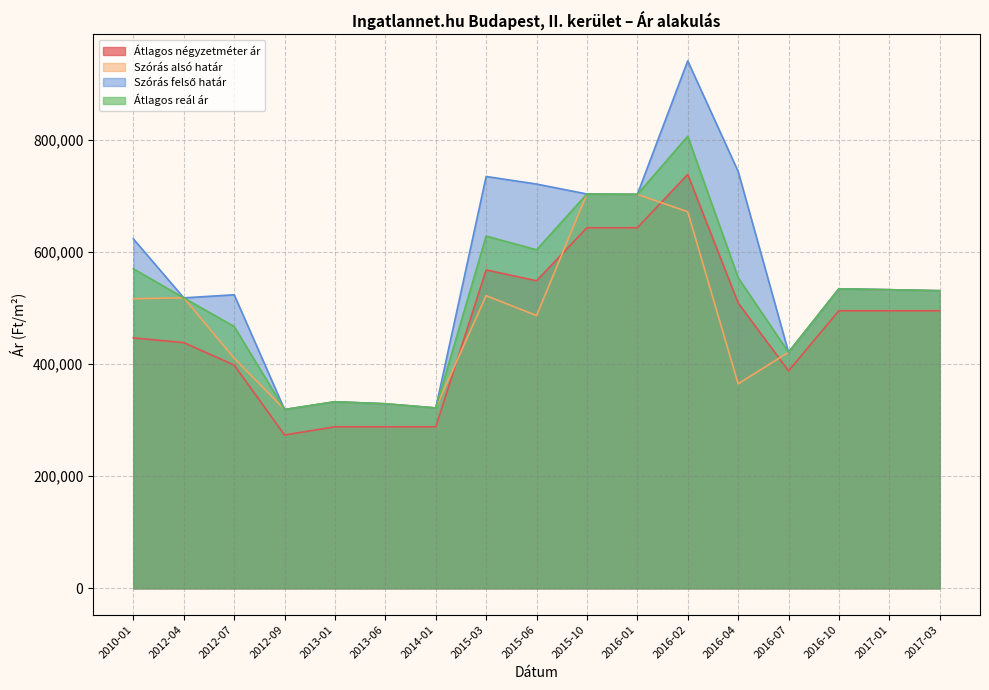

What is the difference between the second highest and minimum values in the Átlagos reál ár series?

384418